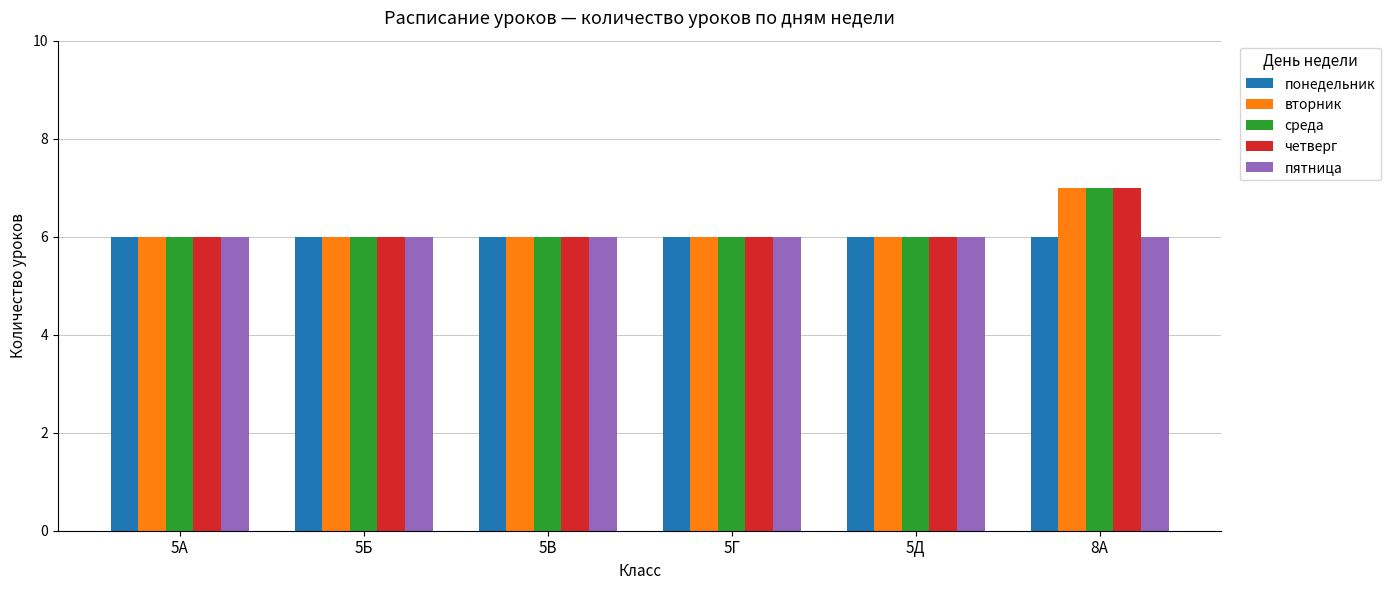

What is the highest value of the пятница series?

6